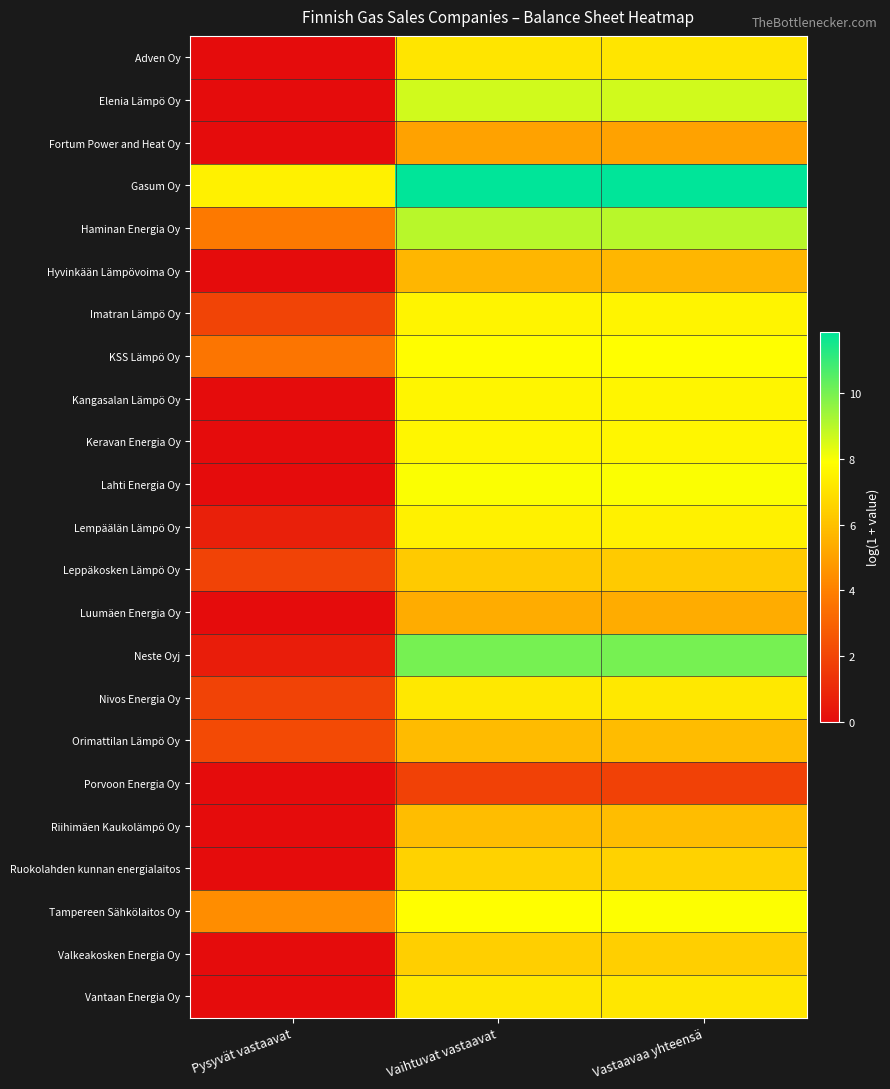

Which label corresponds to the largest value in the chart?

Vastaavaa yhteensä